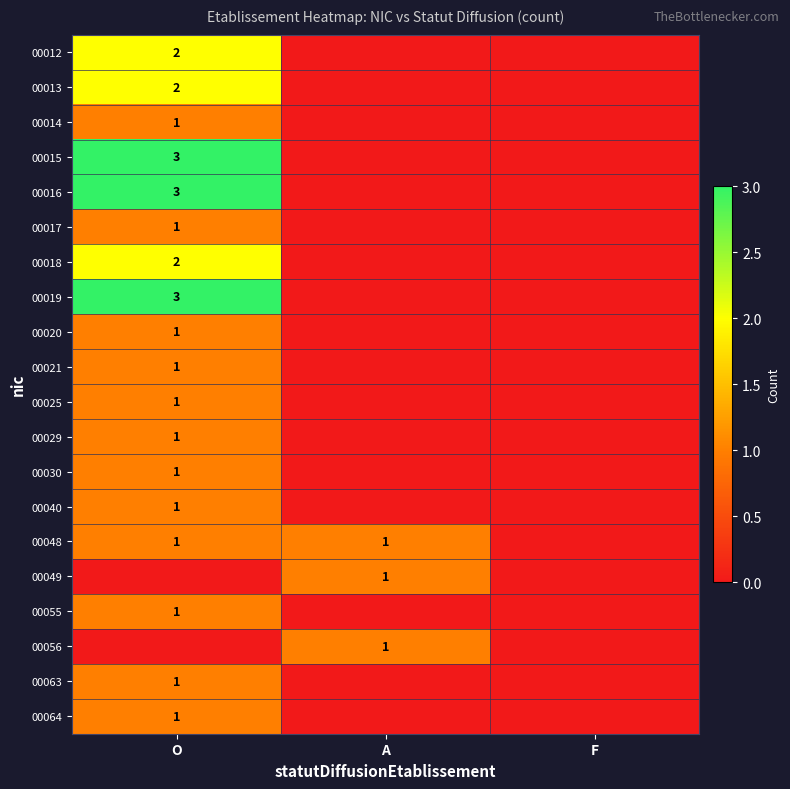

True or false: 00019 has a value of 5 at O.

False